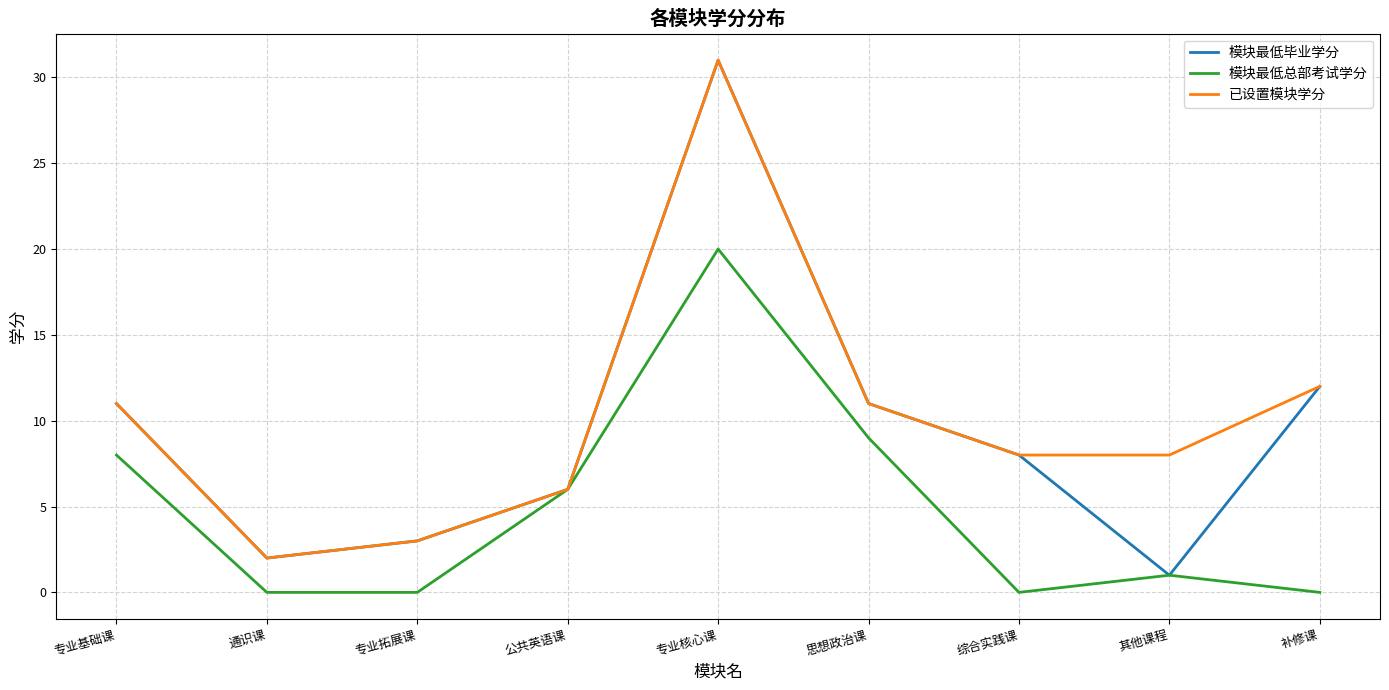

Is the value of 模块最低总部考试学分 at 其他课程 greater than the value of 已设置模块学分 at 综合实践课?

No